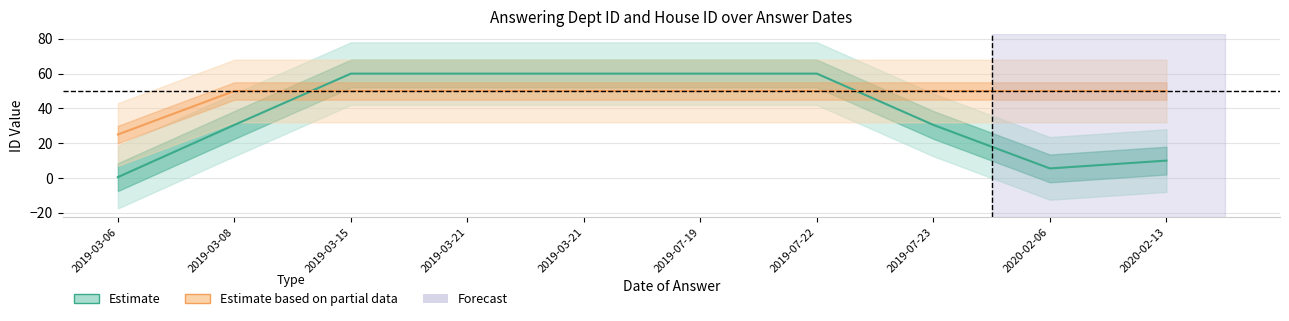

Reading left to right, list all the values displayed in this chart.

Estimate: 2019-03-06=0.5	2019-03-08=30.5	2019-03-15=60.0	2019-03-21=60.0	2019-03-21=60.0	2019-07-19=60.0	2019-07-22=60.0	2019-07-23=30.5	2020-02-06=5.5	2020-02-13=10.0
Estimate based on partial data: 2019-03-06=25.0	2019-03-08=50.0	2019-03-15=50.0	2019-03-21=50.0	2019-03-21=50.0	2019-07-19=50.0	2019-07-22=50.0	2019-07-23=50.0	2020-02-06=50.0	2020-02-13=50.0